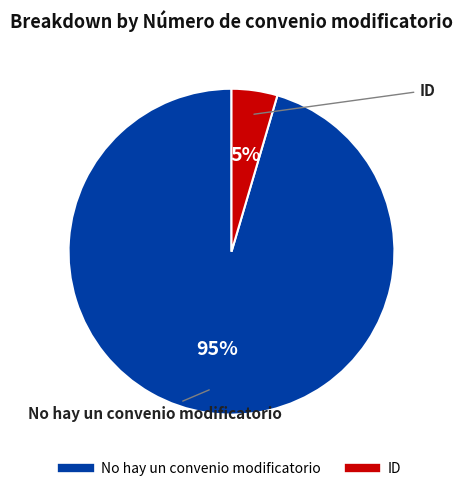

To the nearest percent, what percentage of the pie is ID?

5%